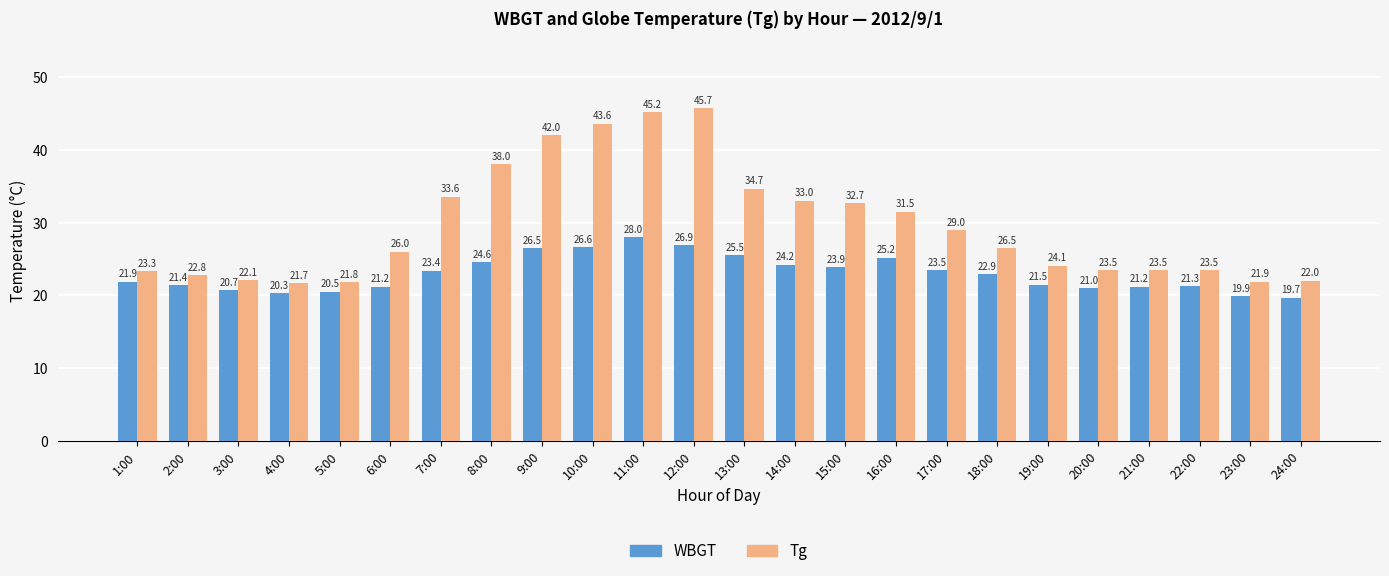

List the series in order of their overall mean, lowest first.

WBGT, Tg